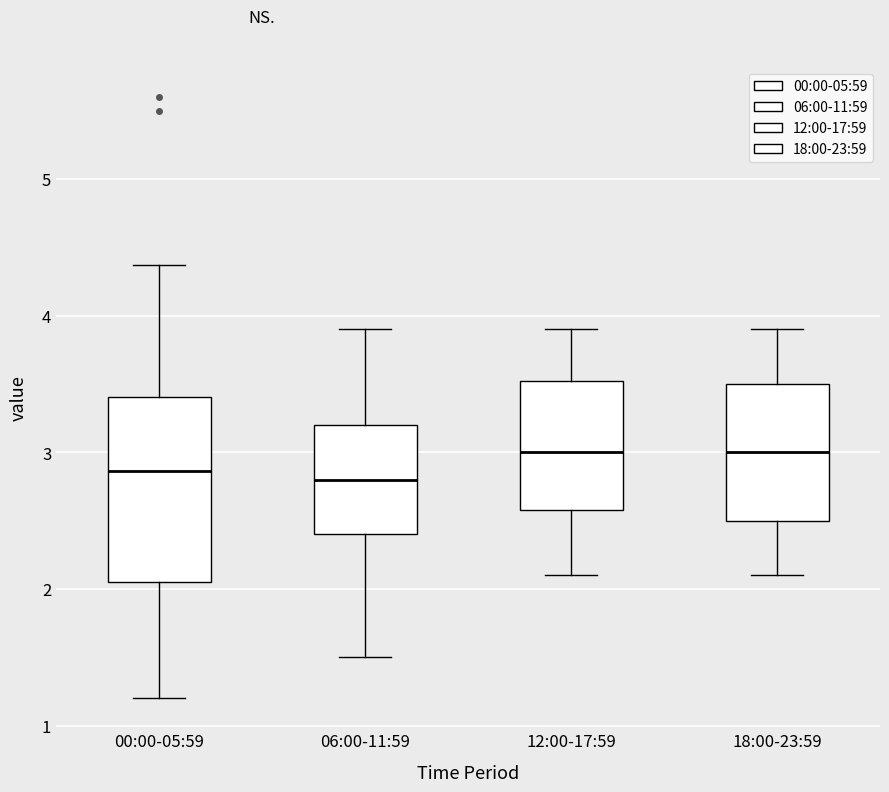

Which box is the tallest, from its lower edge to its upper edge?

00:00-05:59